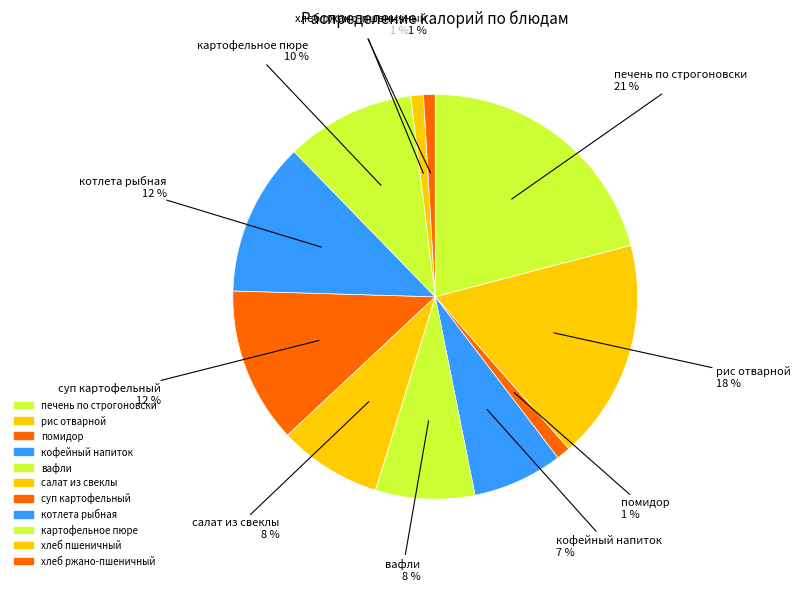

How many slices are in this pie chart?

11